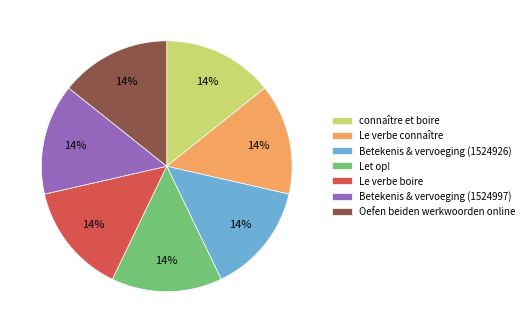

What percentage is the Betekenis & vervoeging (1524997) slice, to the nearest percent?

14%